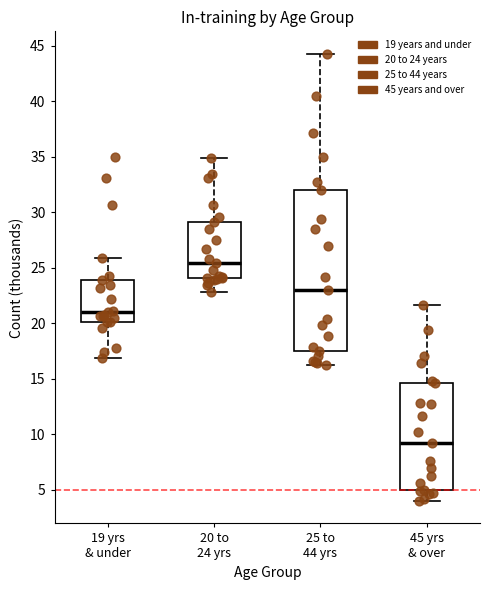

Which box has the lowest median line?

45 yrs & over